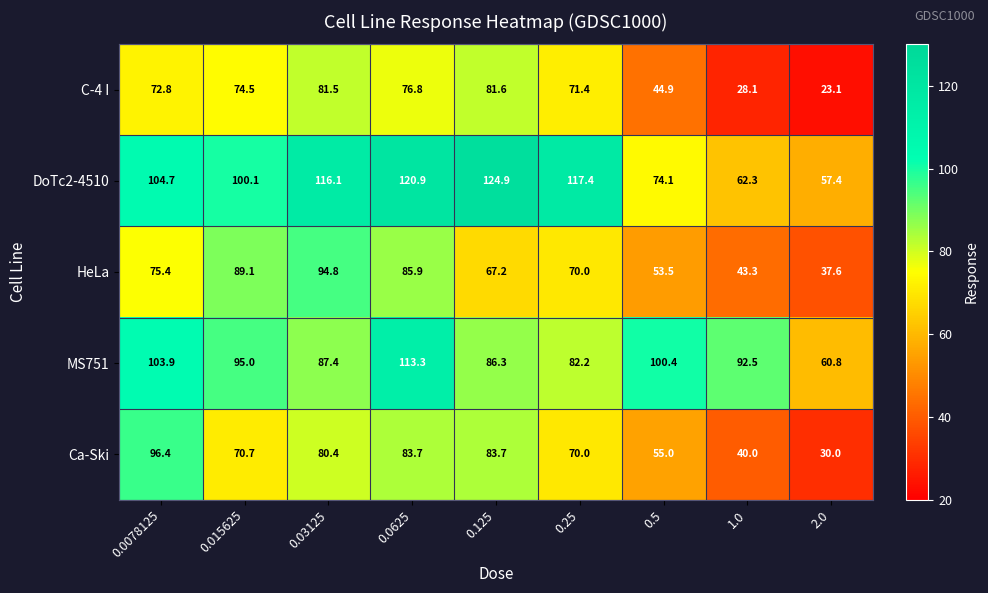

What is the minimum value shown in the chart?

23.1